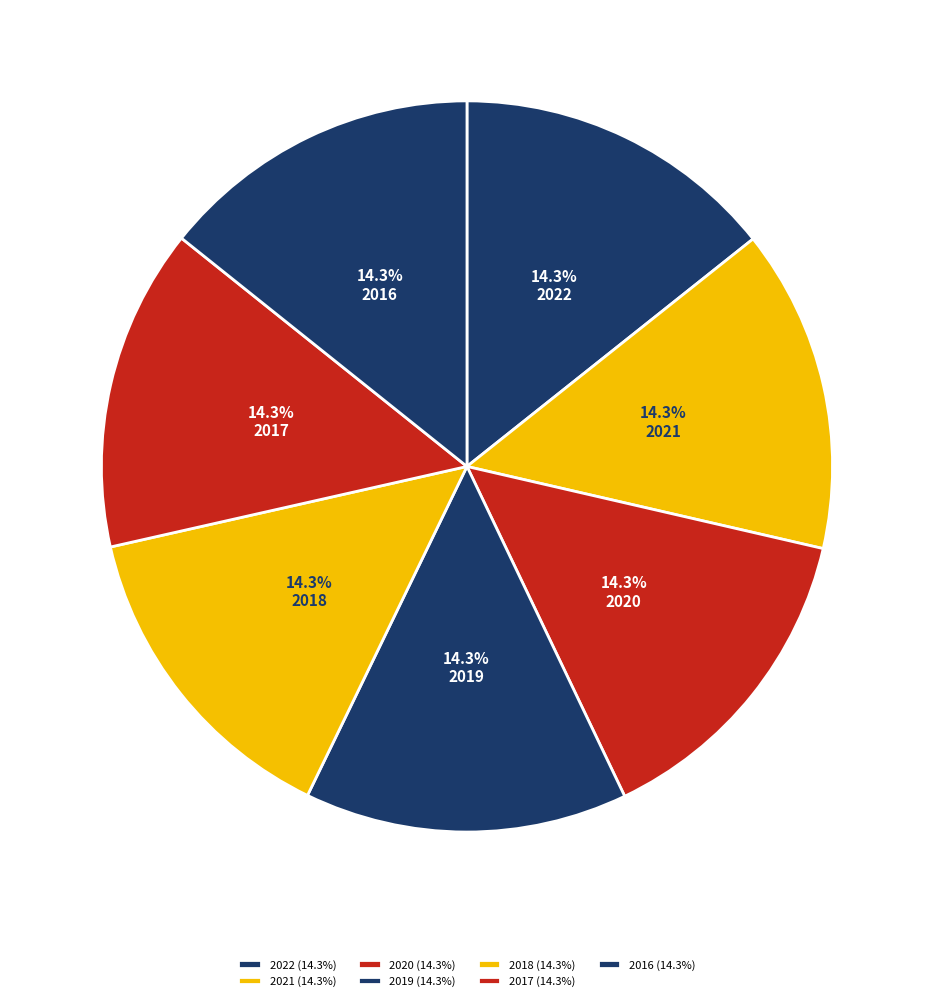

True or false: 2020 accounts for 14% of the total.

True